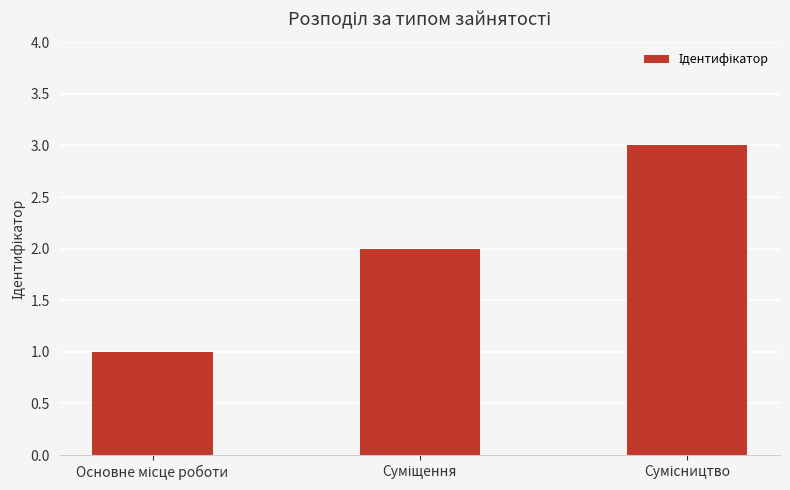

How many series are shown in this chart?

1